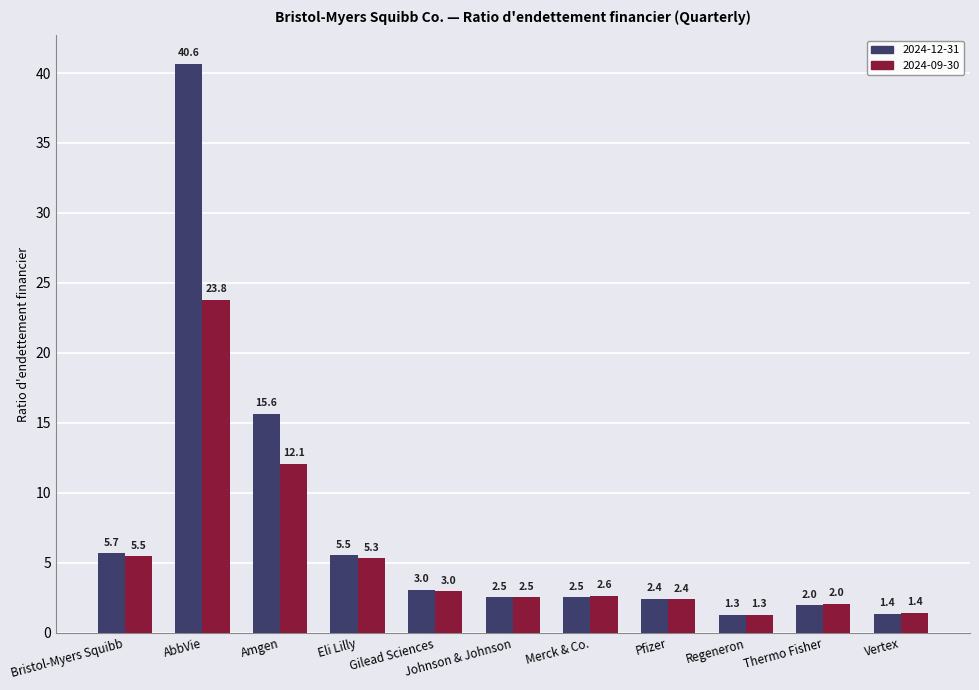

Where does the 2024-09-30 series first go above 2?

Bristol-Myers Squibb